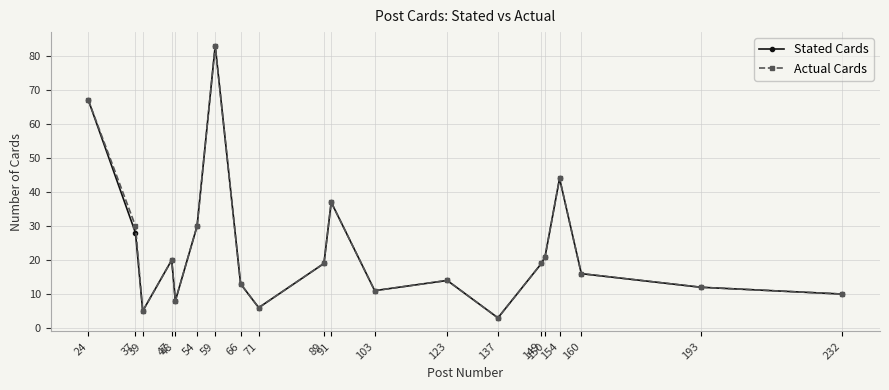

True or false: Stated Cards has more than 0 points higher than both neighbors.

True